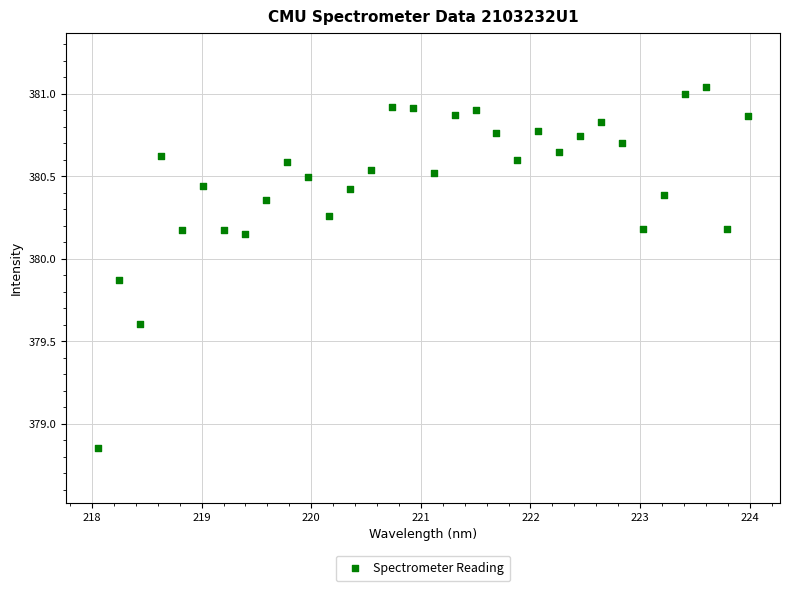

What is the range of Y values (max minus min)?

2.2